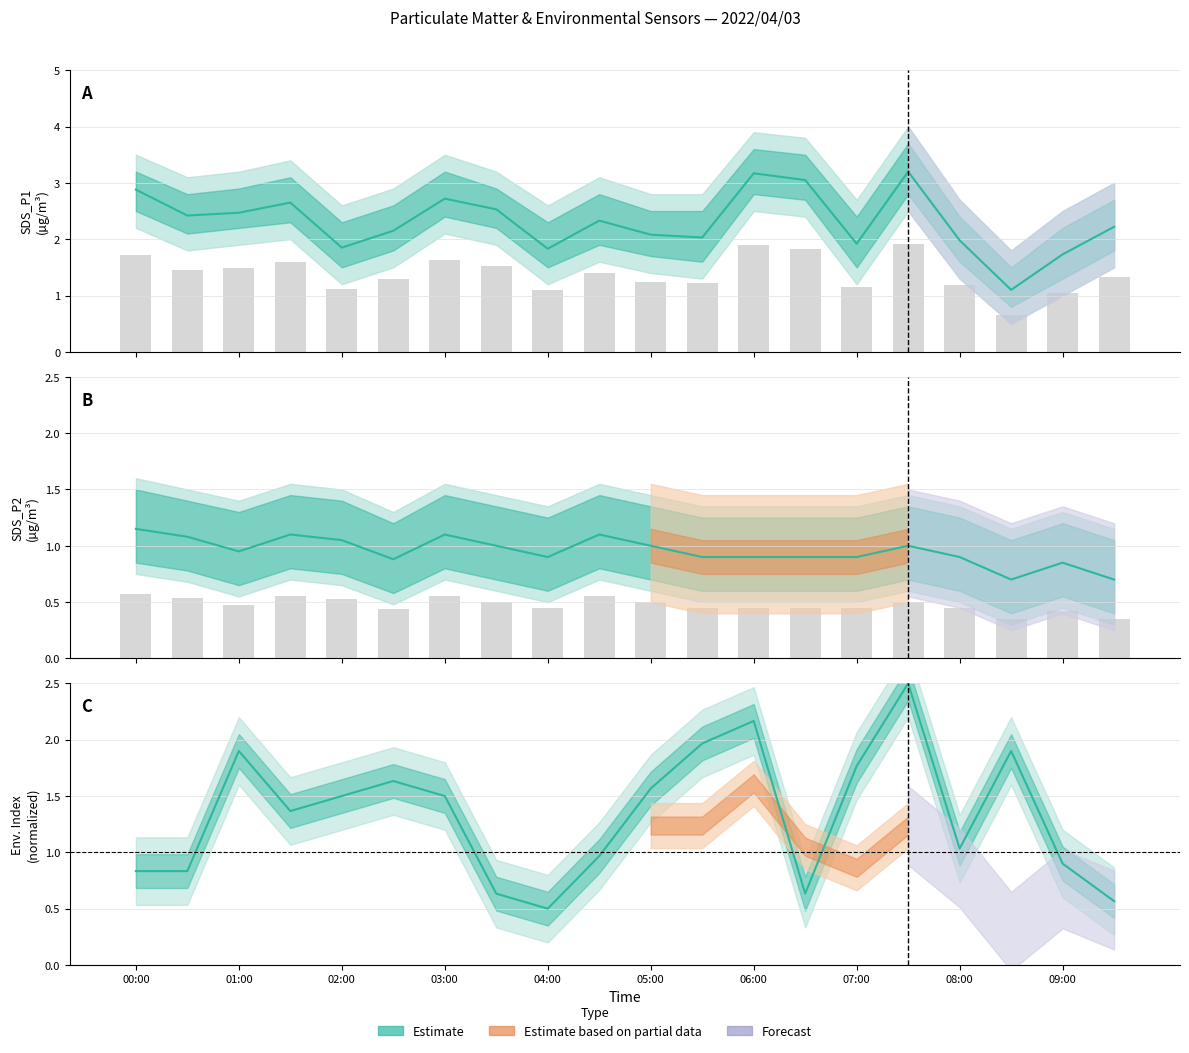

What is the label of the 2nd bar from the left?

01:00